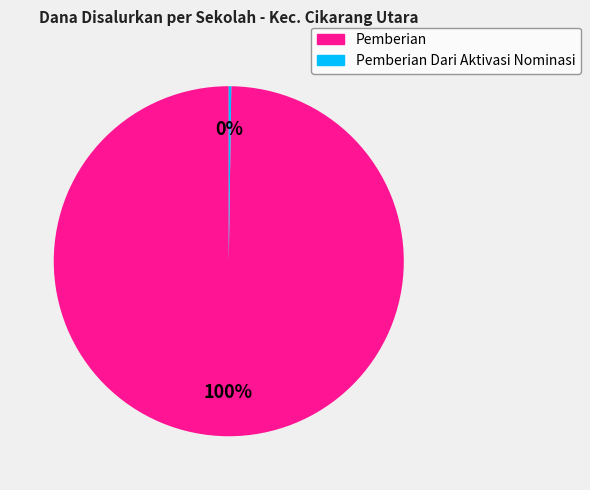

To the nearest percent, what is the average slice percentage?

50%